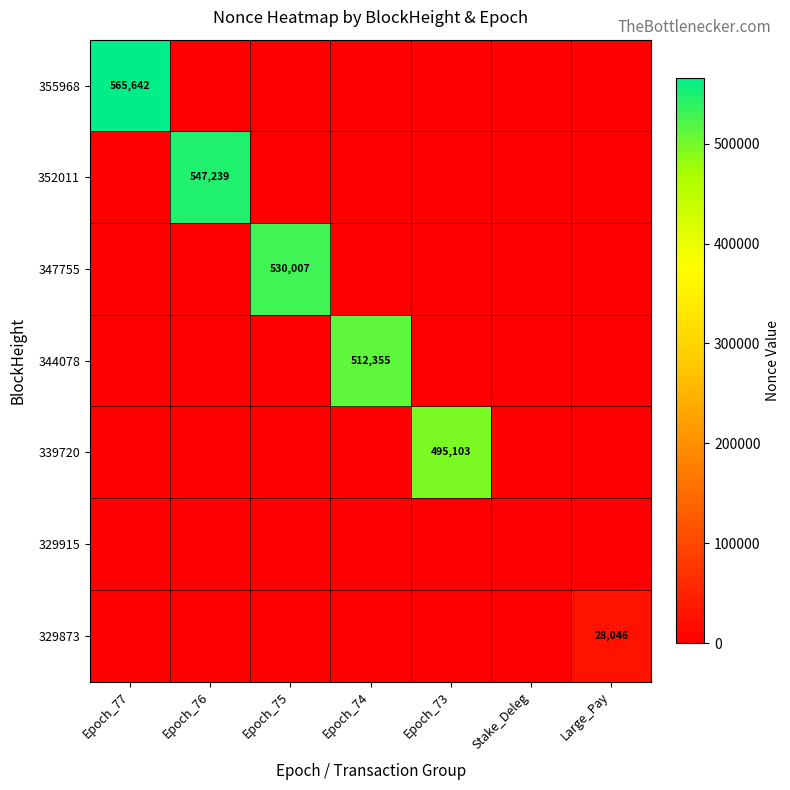

At which category does the chart reach its minimum across all series?

Epoch_76